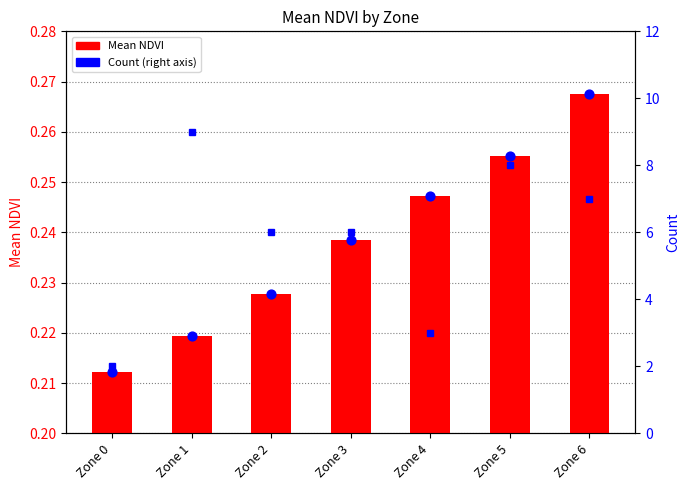

What is the total value across all series at Zone 4?

3.5